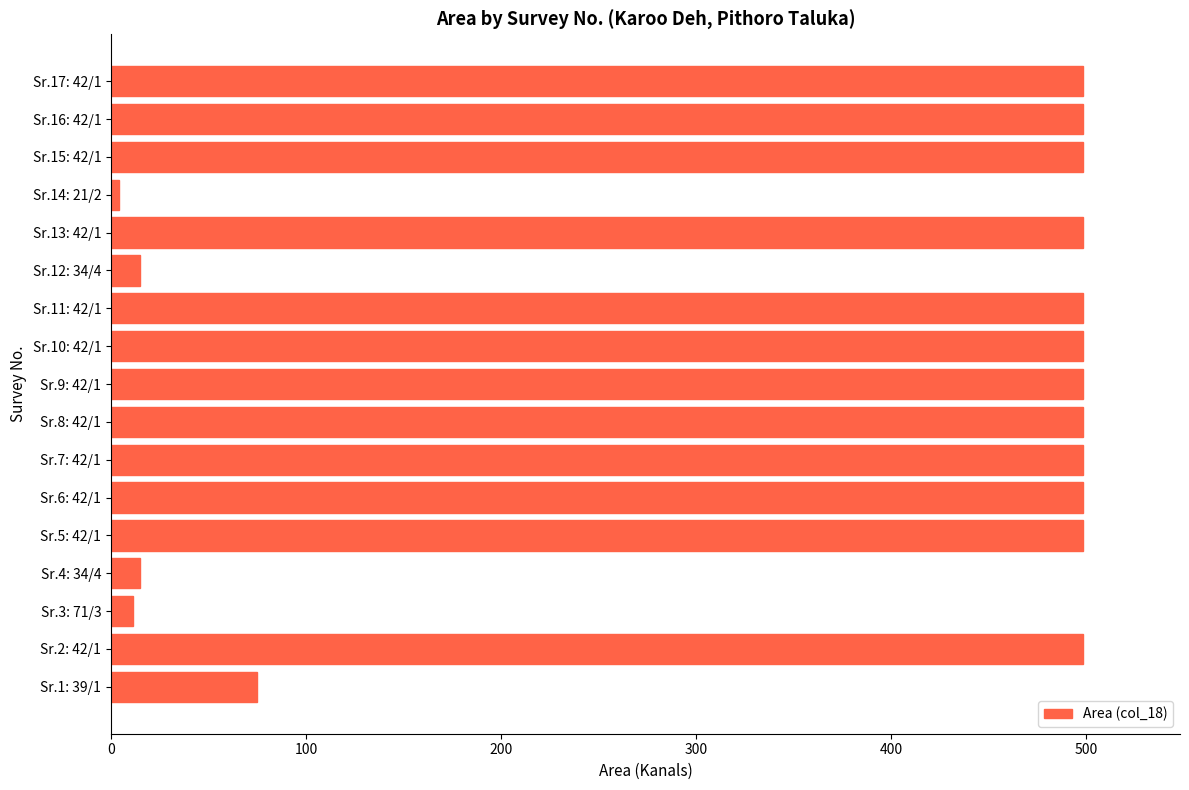

What is the ratio of the value at Sr.6: 42/1 to the value at Sr.12: 34/4?

33.1